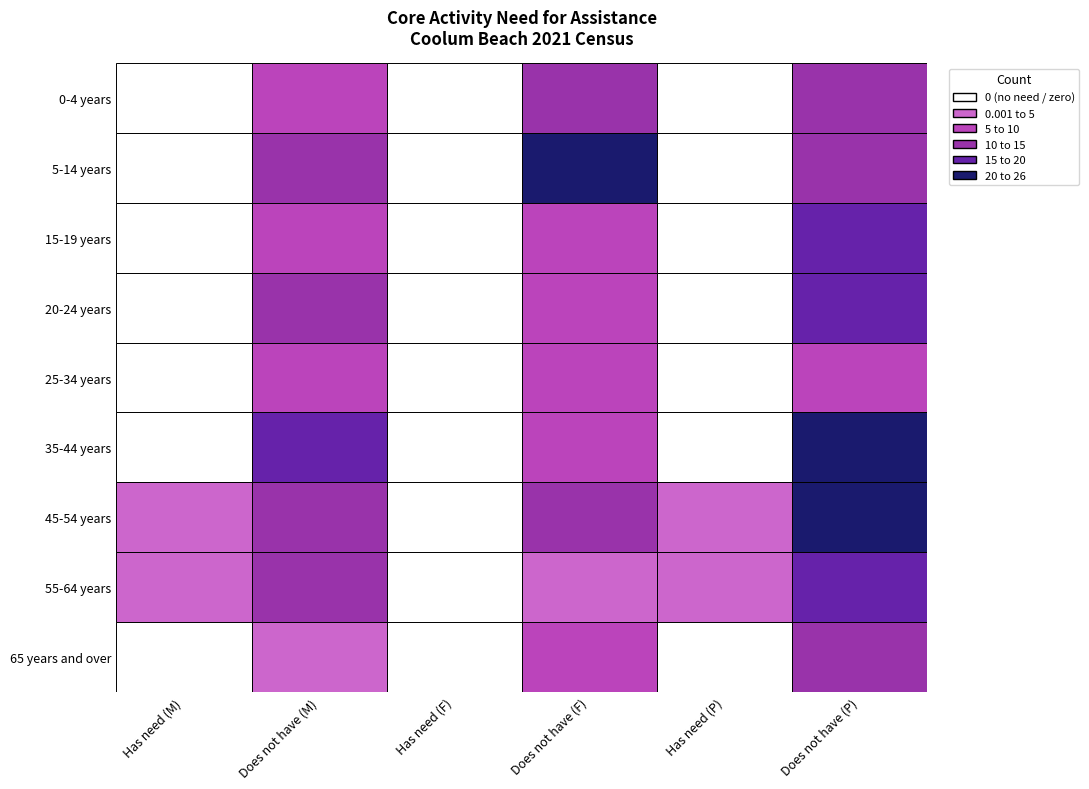

The 25-34 years series shows -6 at 0. True or false?

False